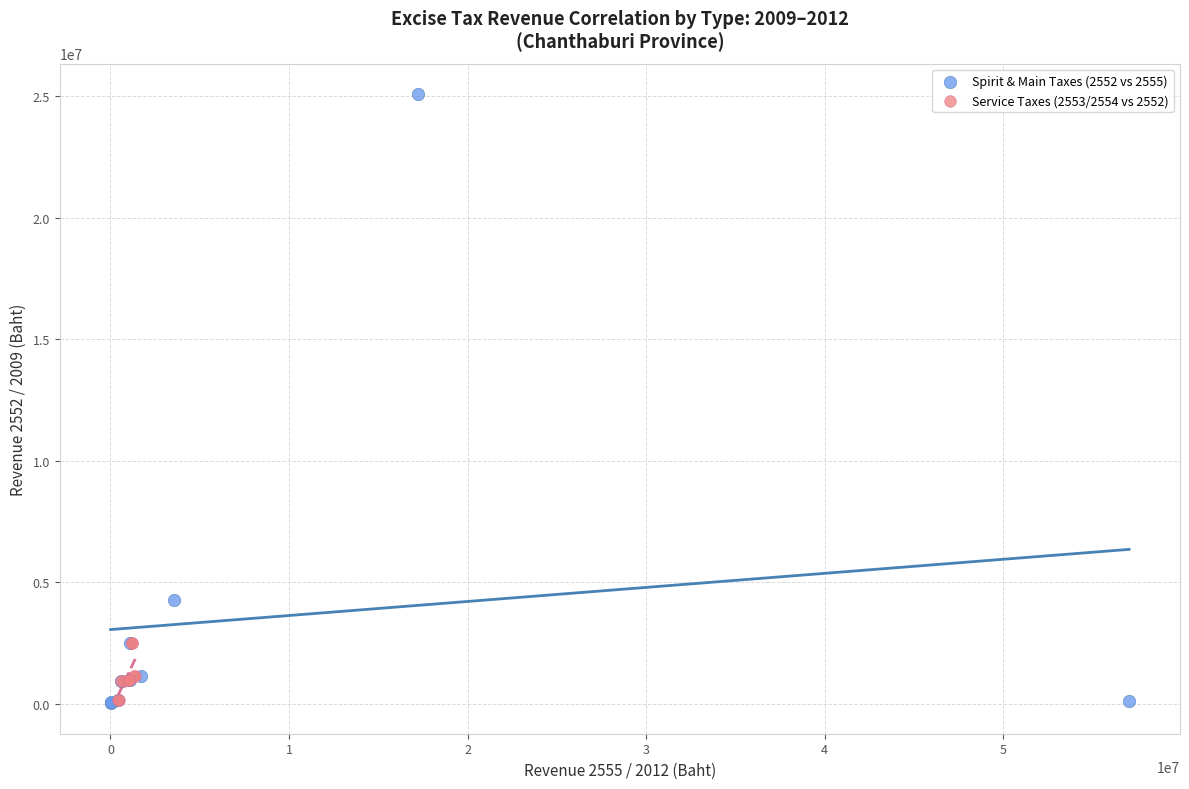

Which series reaches the maximum Y coordinate?

Spirit & Main Taxes (2552 vs 2555)